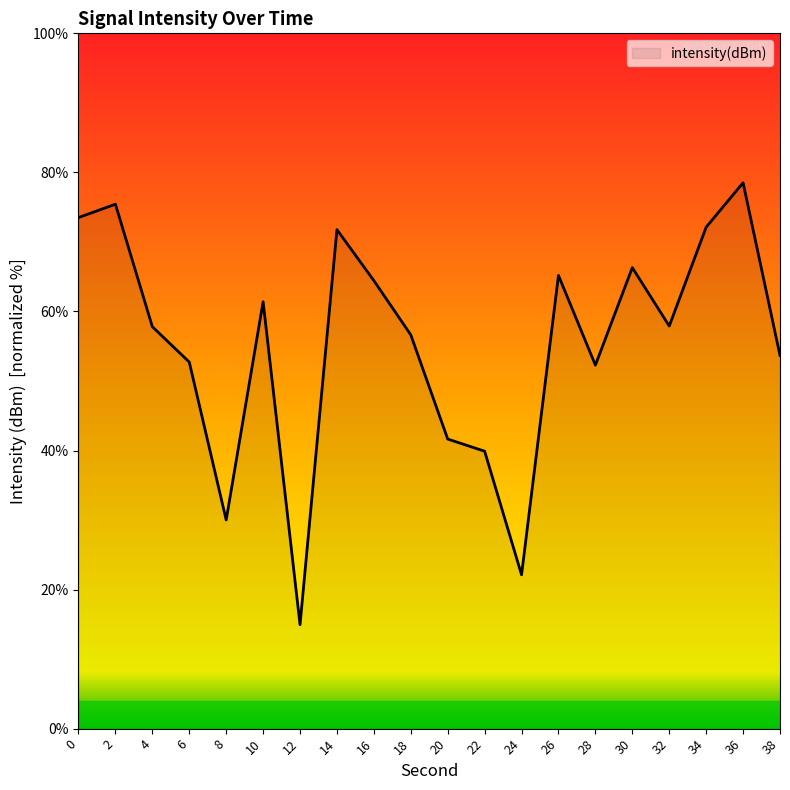

True or false: the data shows 98.4 at 26.

False